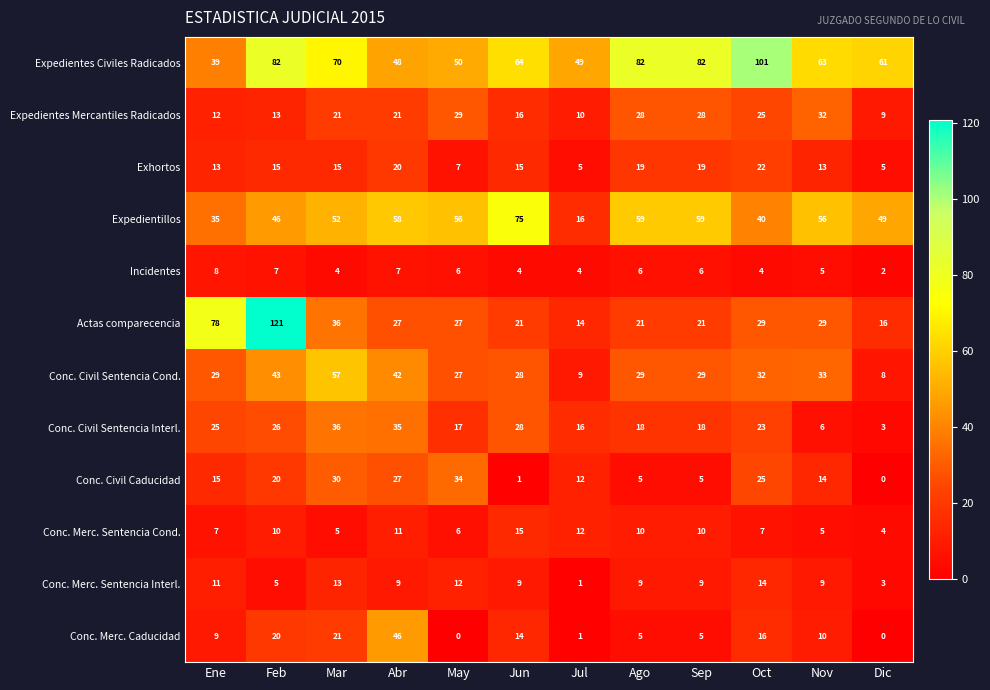

Count the number of categories in the chart.

12